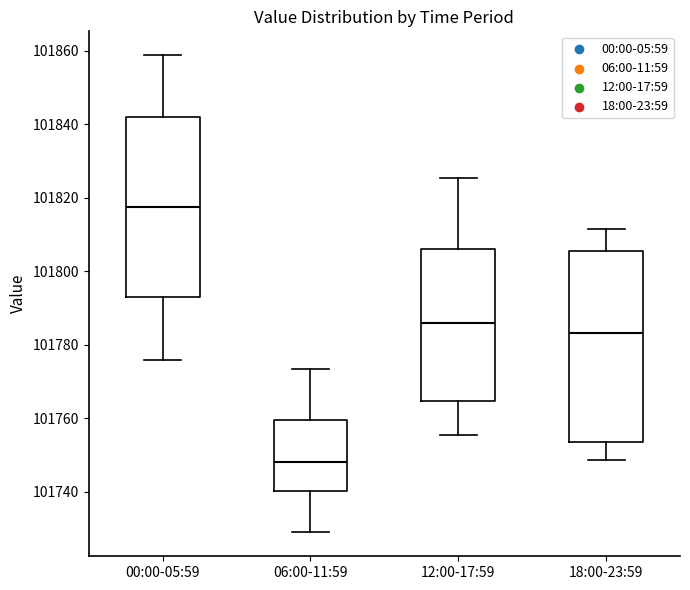

Which box's median line is the highest?

00:00-05:59